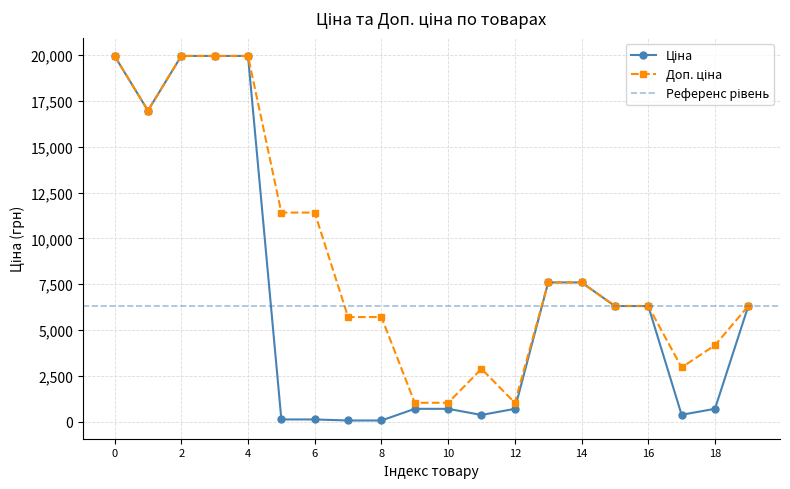

Between 287292222 and 283532151, which series saw the biggest shift?

Ціна